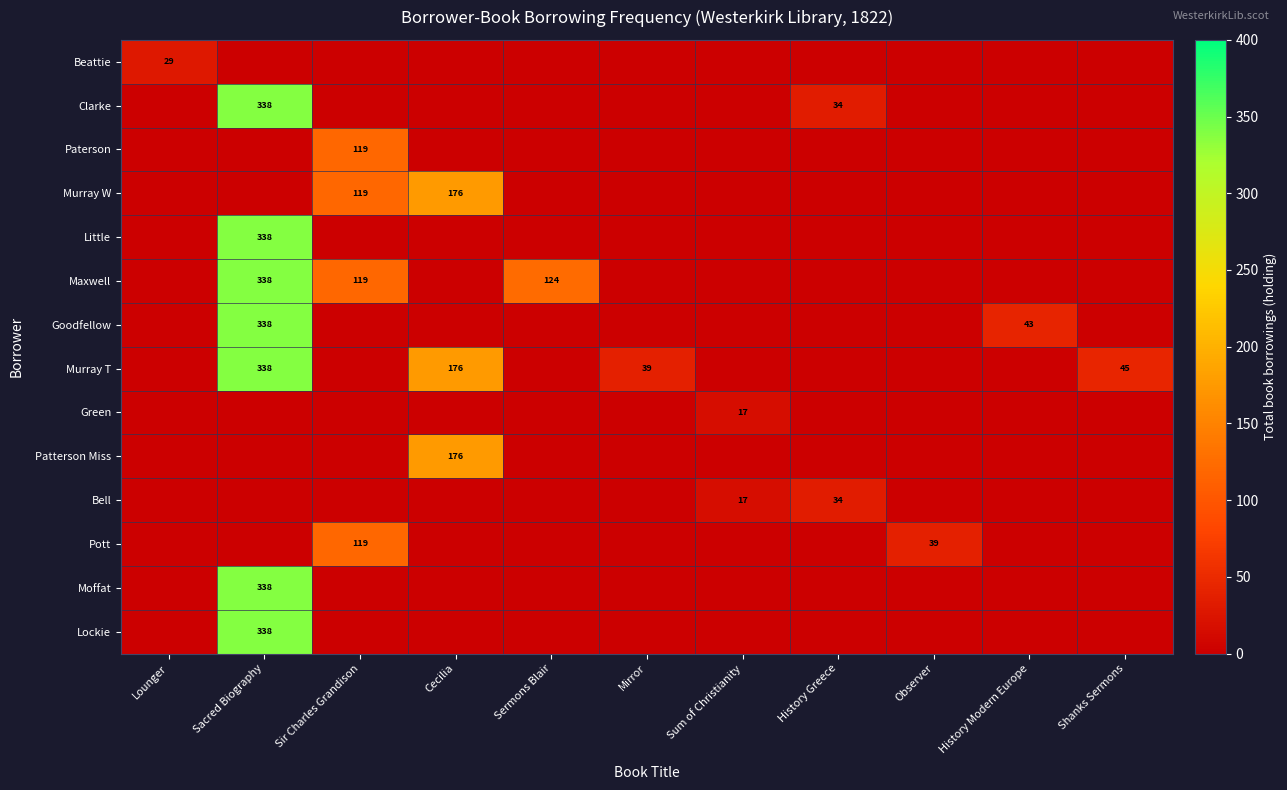

Is it true that Murray T equals 94 at Cecilia?

False